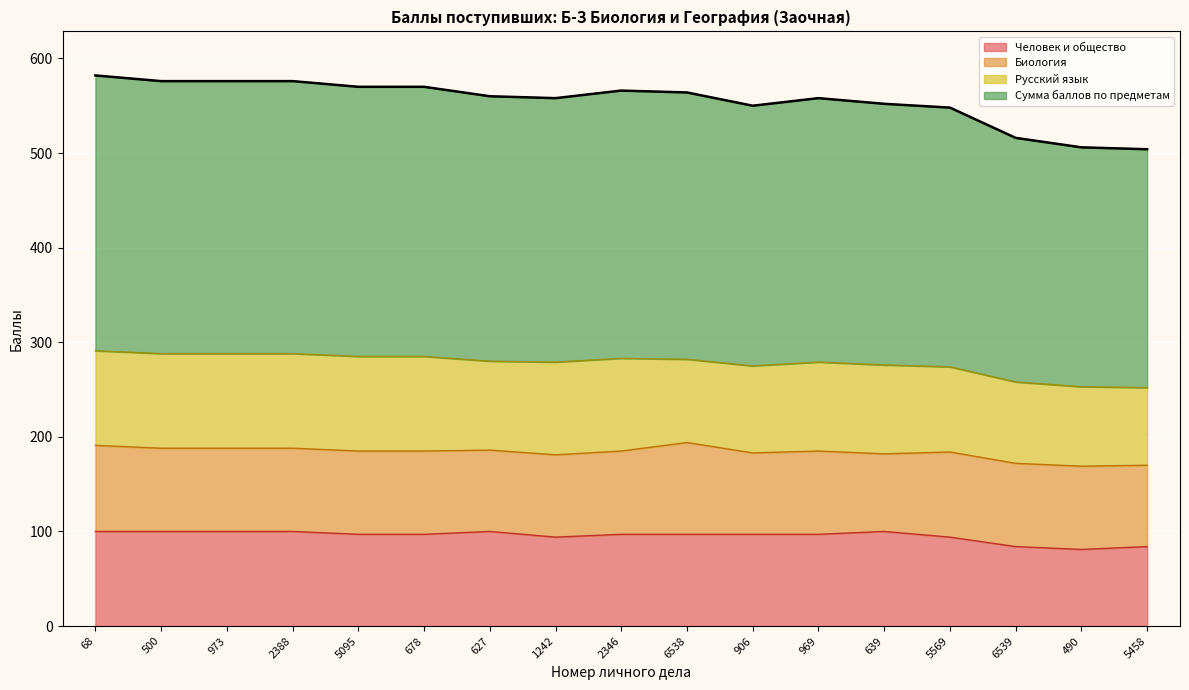

Count the number of categories in the chart.

17